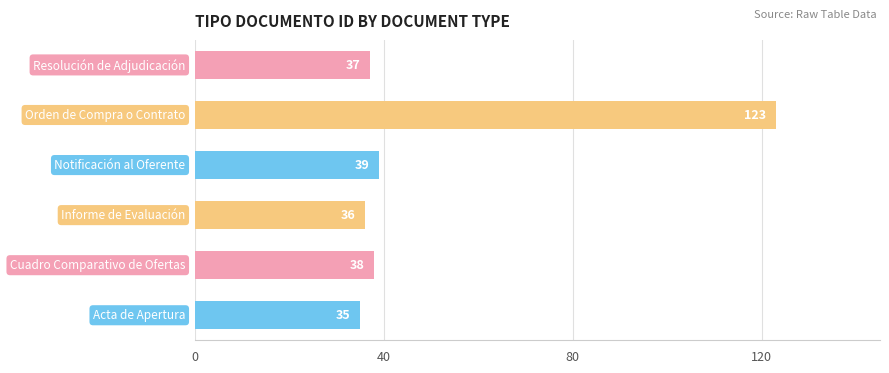

What is the minimum value shown in the chart?

35